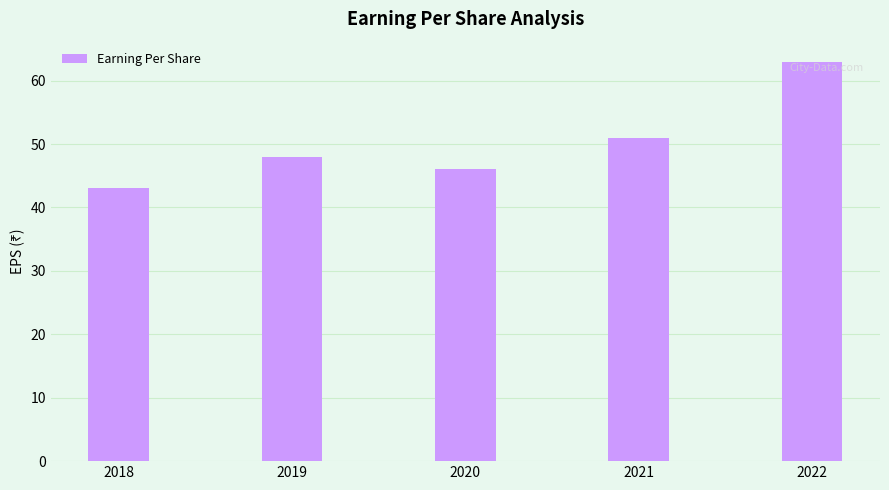

True or false: the data shows 43 at 2018.

True